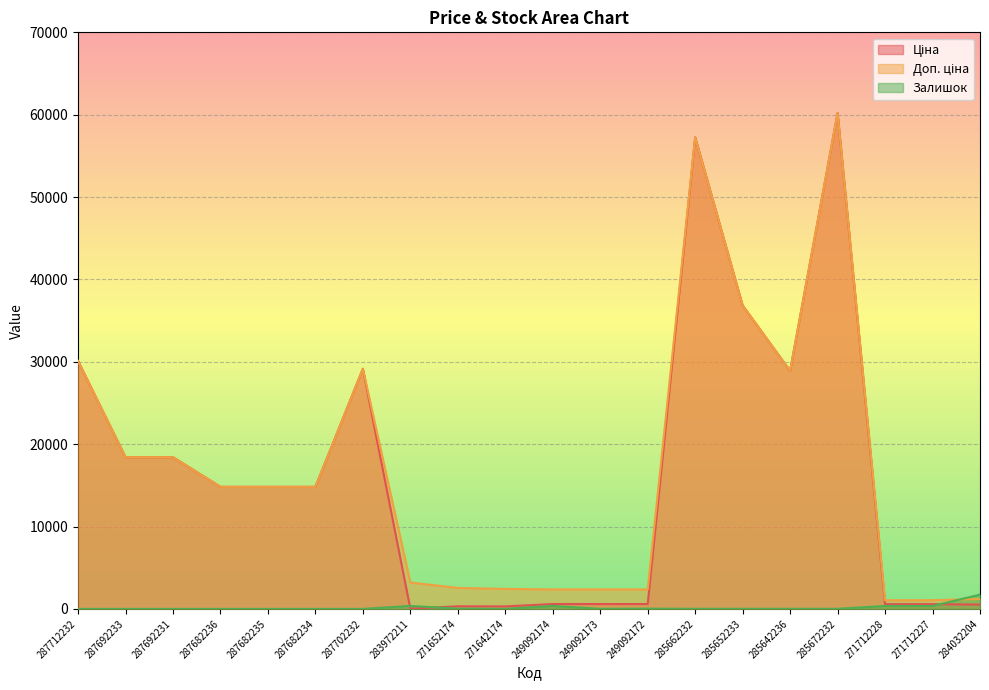

True or false: Залишок and Доп. ціна intersect in this chart.

True